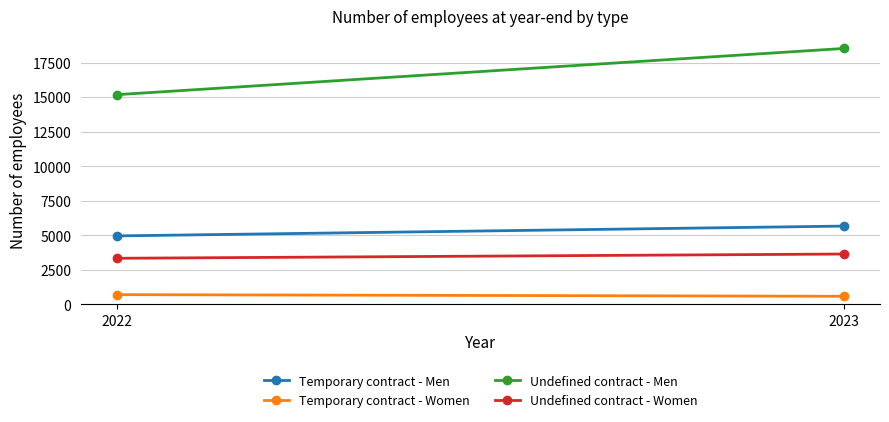

How many distinct data groups are displayed?

4